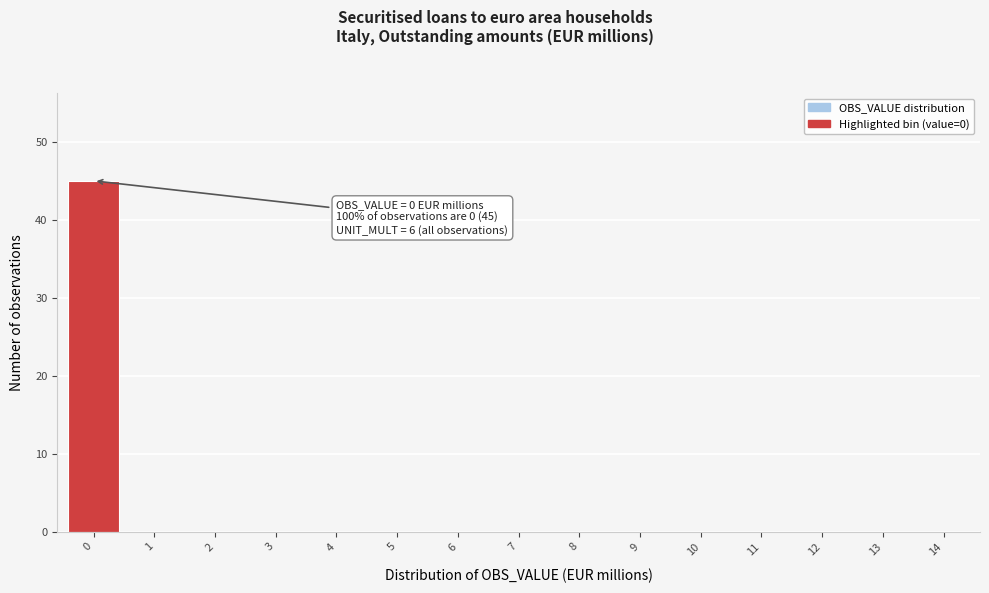

Reading left to right, list all the values displayed in this chart.

0=45	1=0	2=0	3=0	4=0	5=0	6=0	7=0	8=0	9=0	10=0	11=0	12=0	13=0	14=0